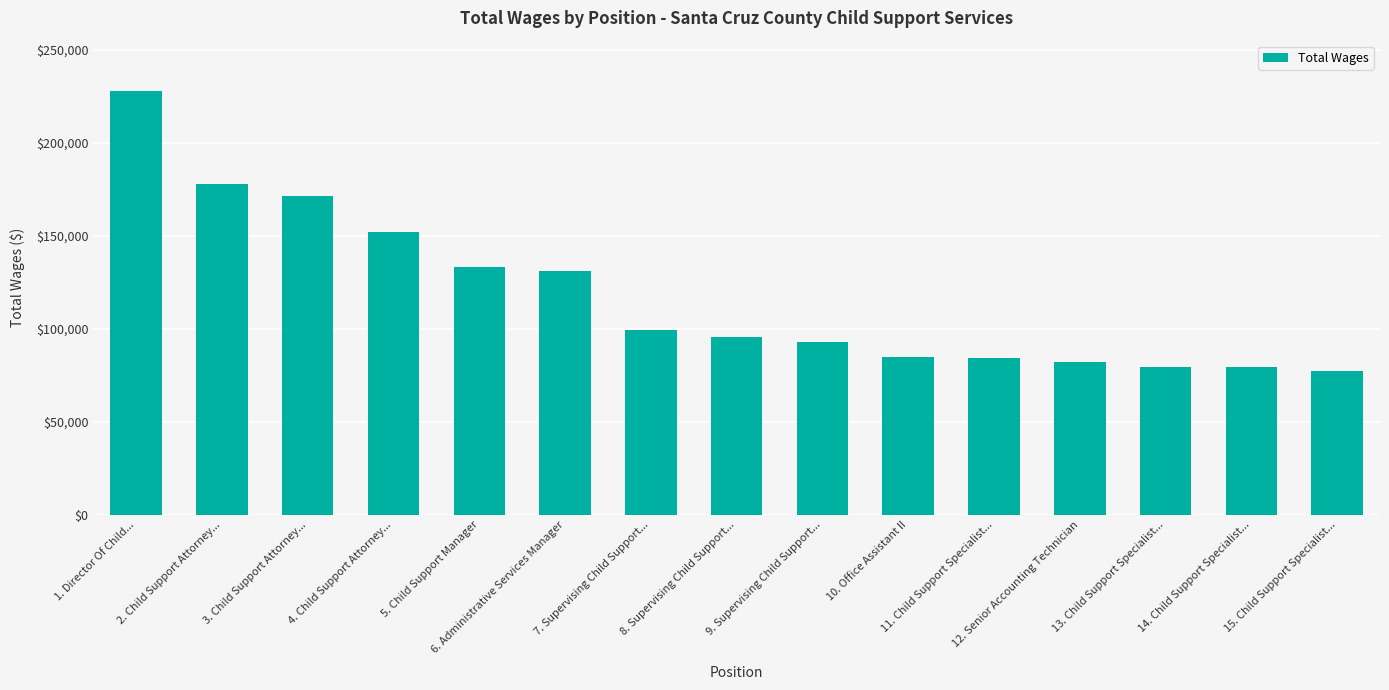

What is the label of the 3rd bar from the right?

13. Child Support Specialist...